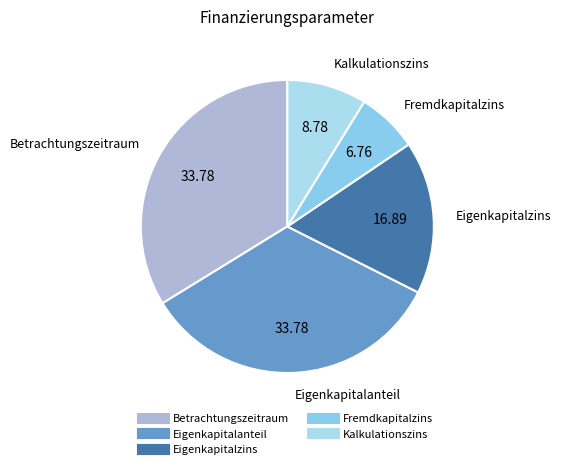

How many slices are in this pie chart?

5